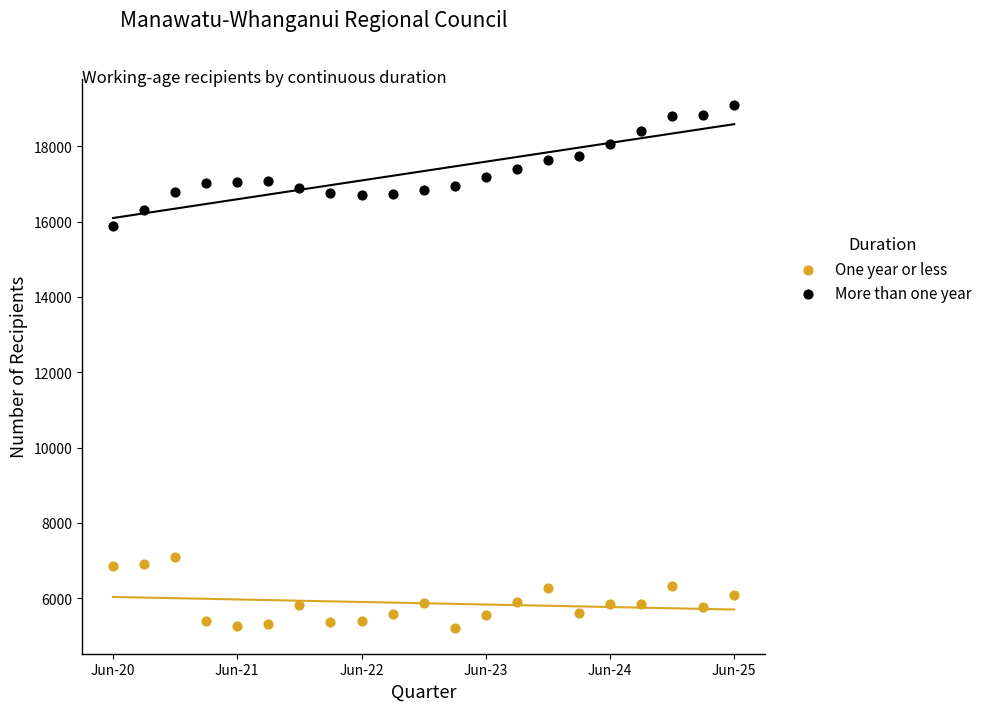

Which series reaches the maximum Y coordinate?

More than one year